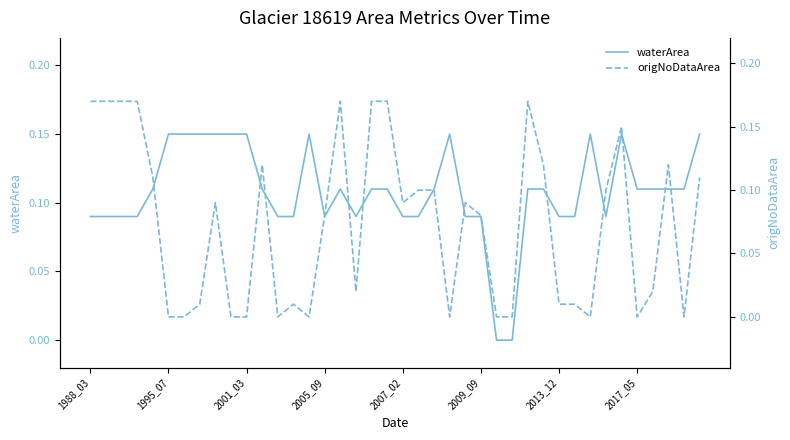

How many series are shown in this chart?

2